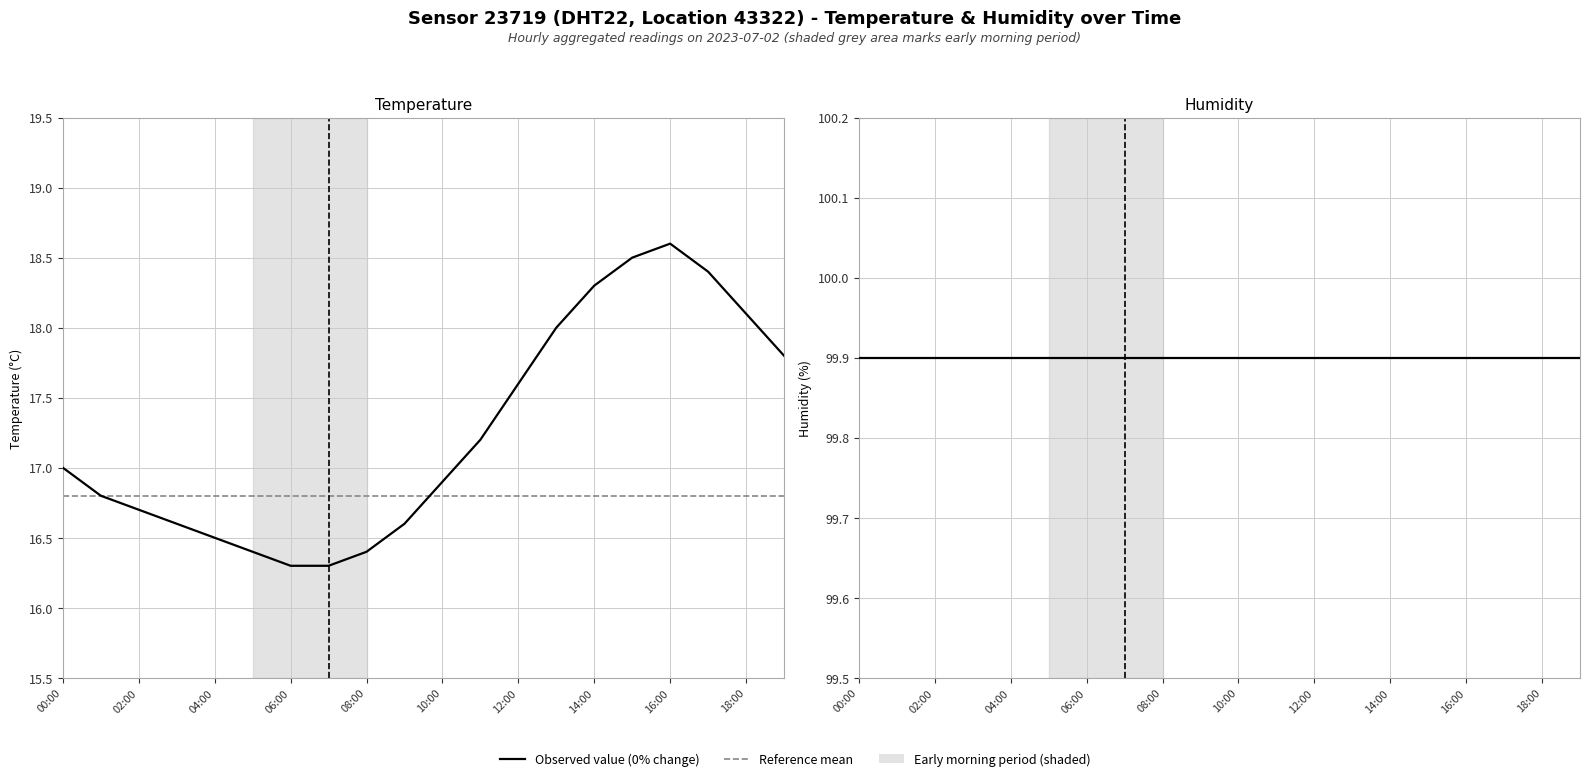

The temperature series shows 18.6 at 16:00. True or false?

True